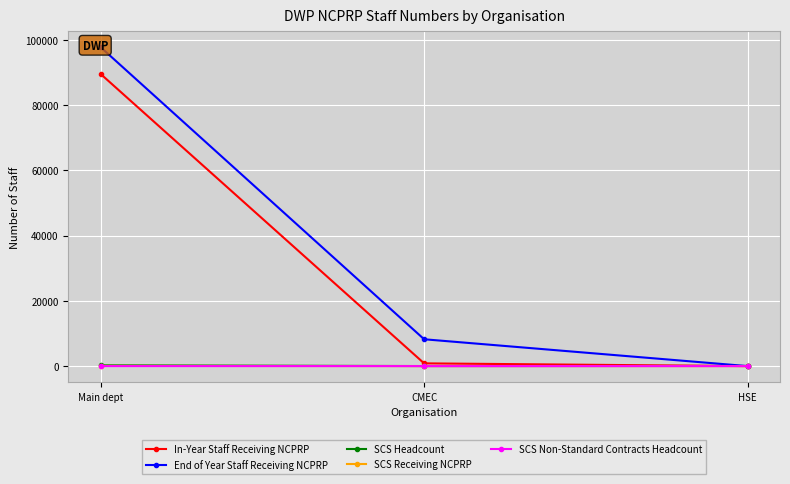

Reading left to right, list all the values displayed in this chart.

In-Year Staff Receiving NCPRP: Main dept=89497	CMEC=845	HSE=0
End of Year Staff Receiving NCPRP: Main dept=97701	CMEC=8225	HSE=0
SCS Headcount: Main dept=243	CMEC=22	HSE=45
SCS Receiving NCPRP: Main dept=62	CMEC=4	HSE=12
SCS Non-Standard Contracts Headcount: Main dept=2	CMEC=0	HSE=0